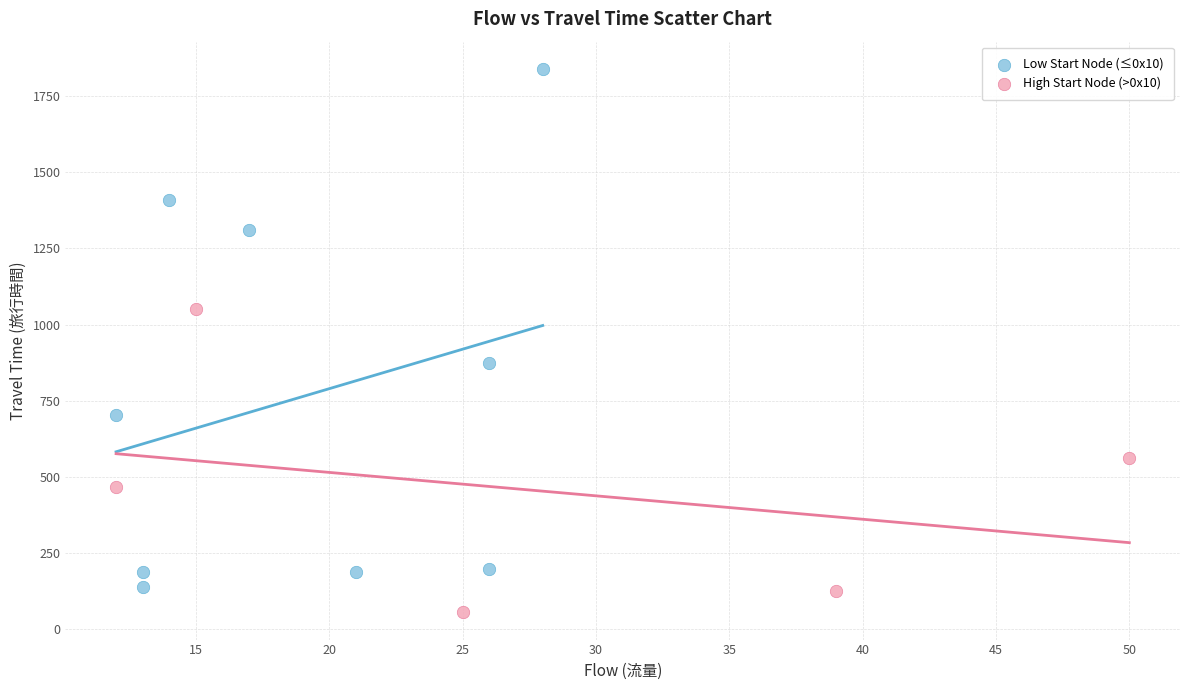

Which series contains the highest Y value?

Low Start Node (≤0x10)